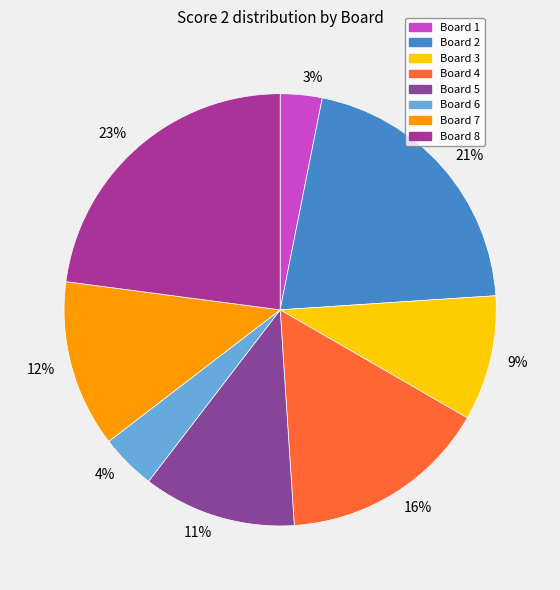

Does 11% account for over 50% of the chart?

No